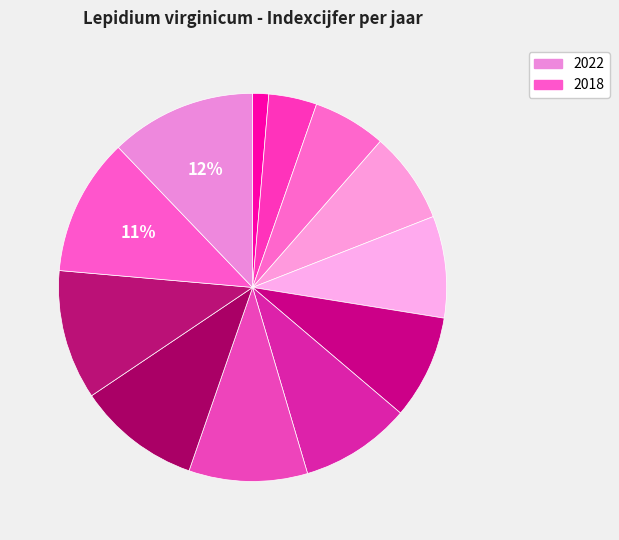

How many segments does this pie chart have?

12